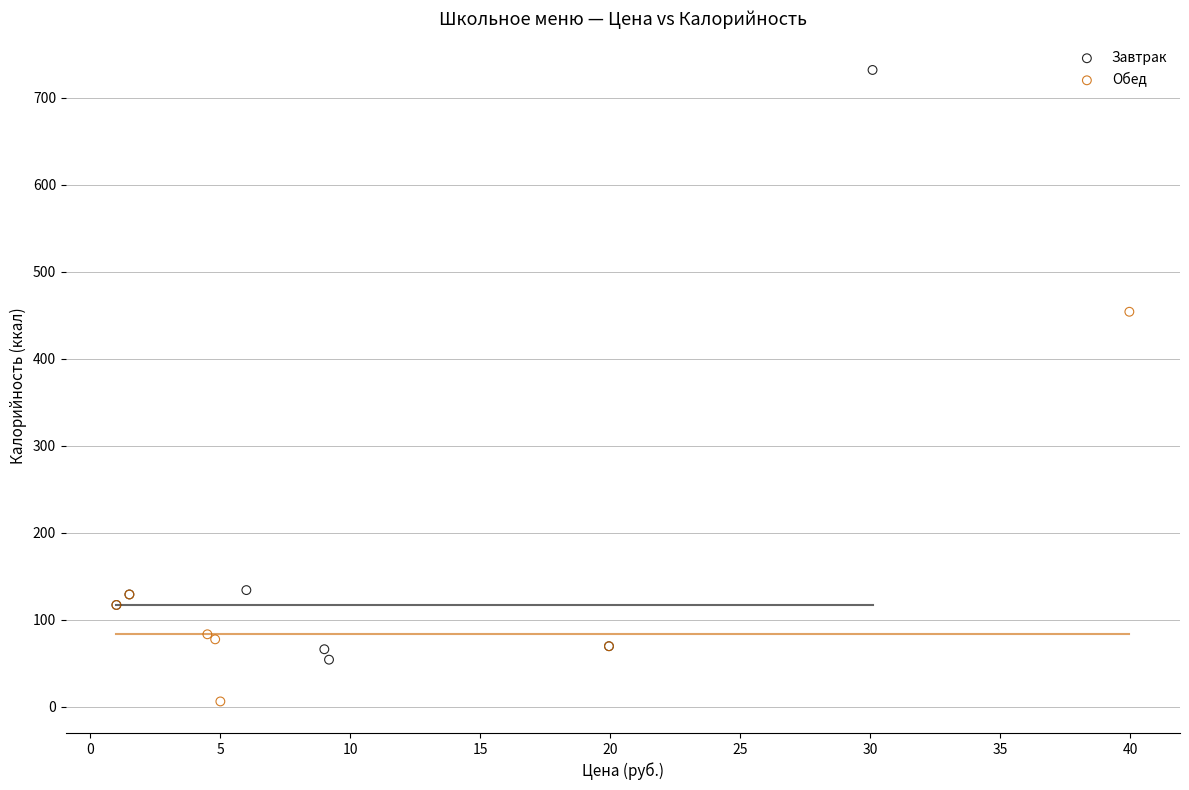

Which series has the widest spread of Y values?

Завтрак